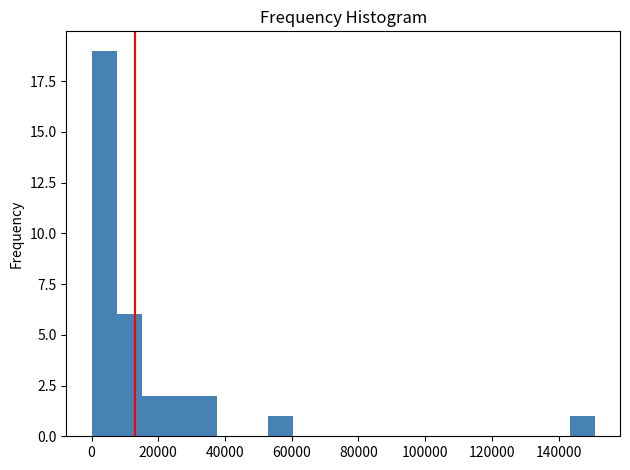

Read against the x-axis, roughly where is the centre of the tallest bar?

4000